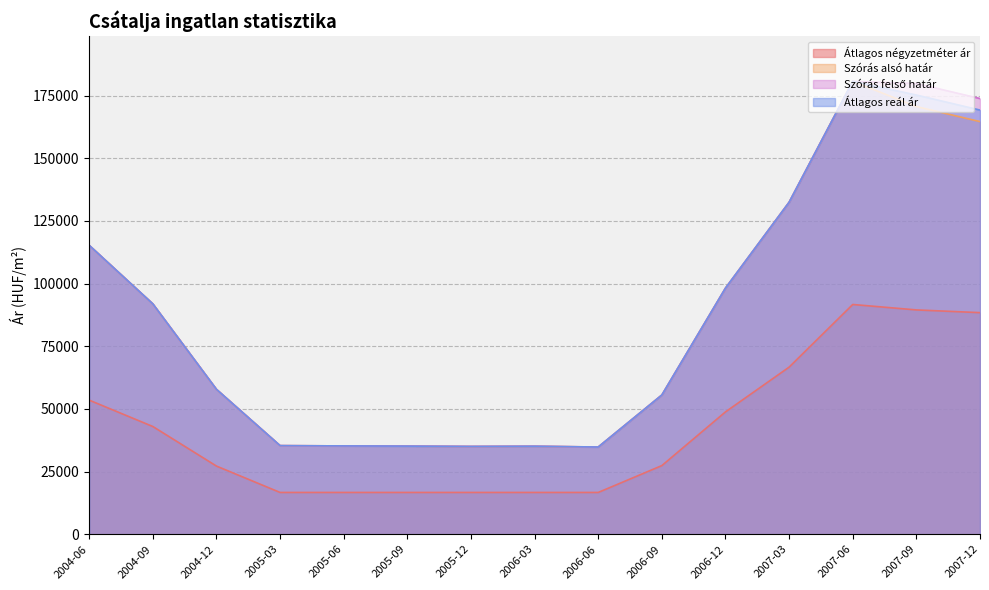

The Átlagos négyzetméter ár series shows 16666 at 2006-06. True or false?

True